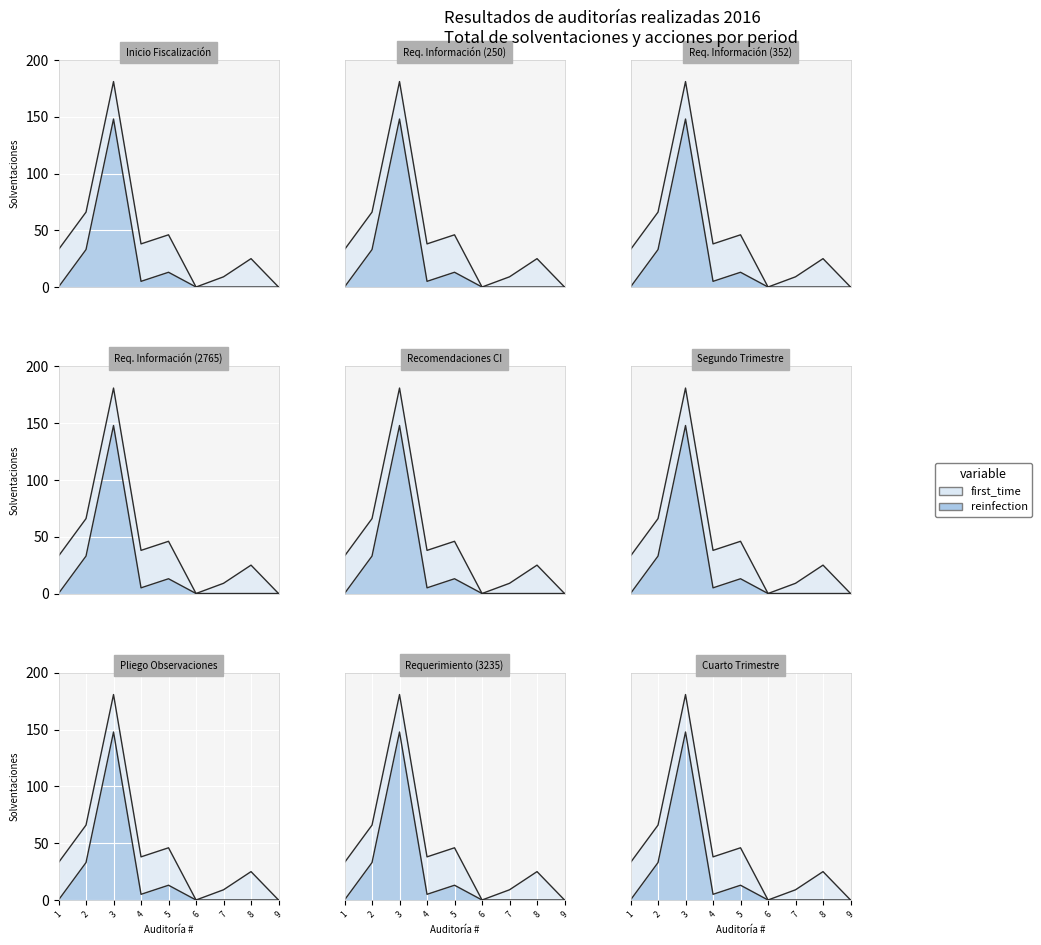

What is the greatest value displayed?

148